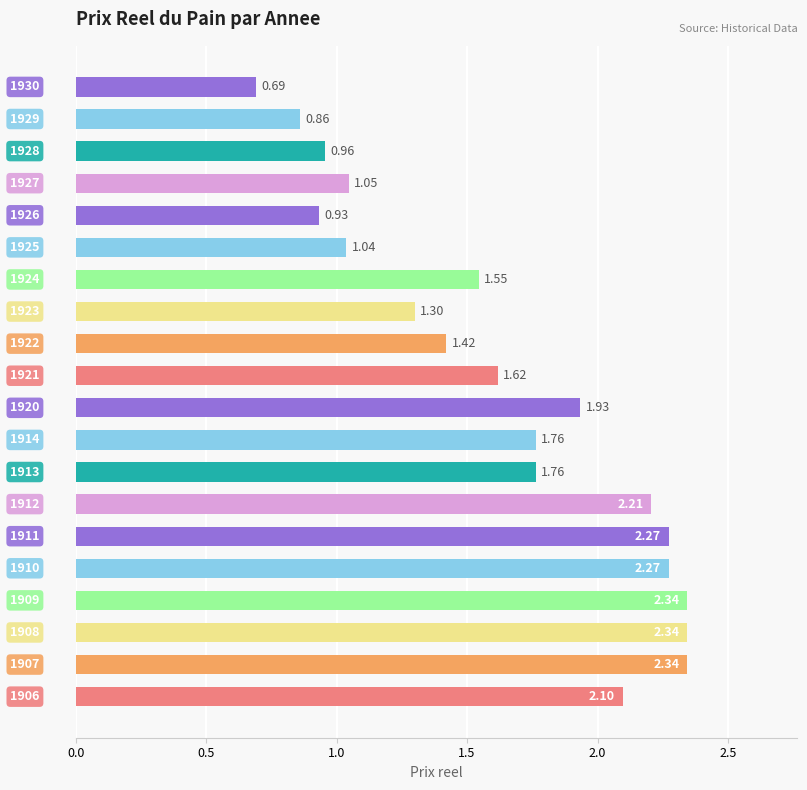

What is the sum of all values?

32.7